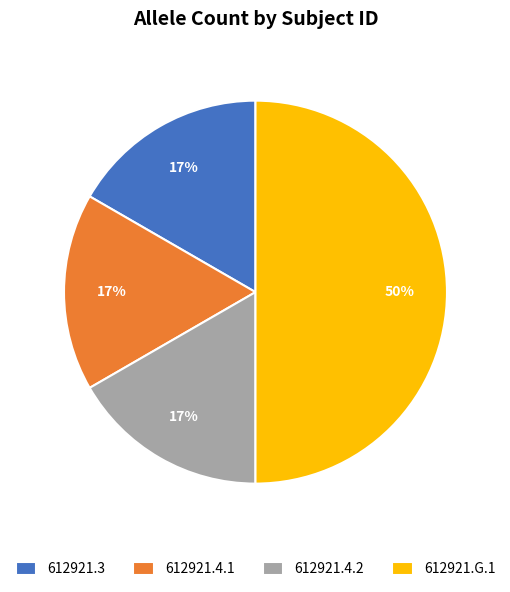

To the nearest percent, what portion does 612921.3 represent?

17%